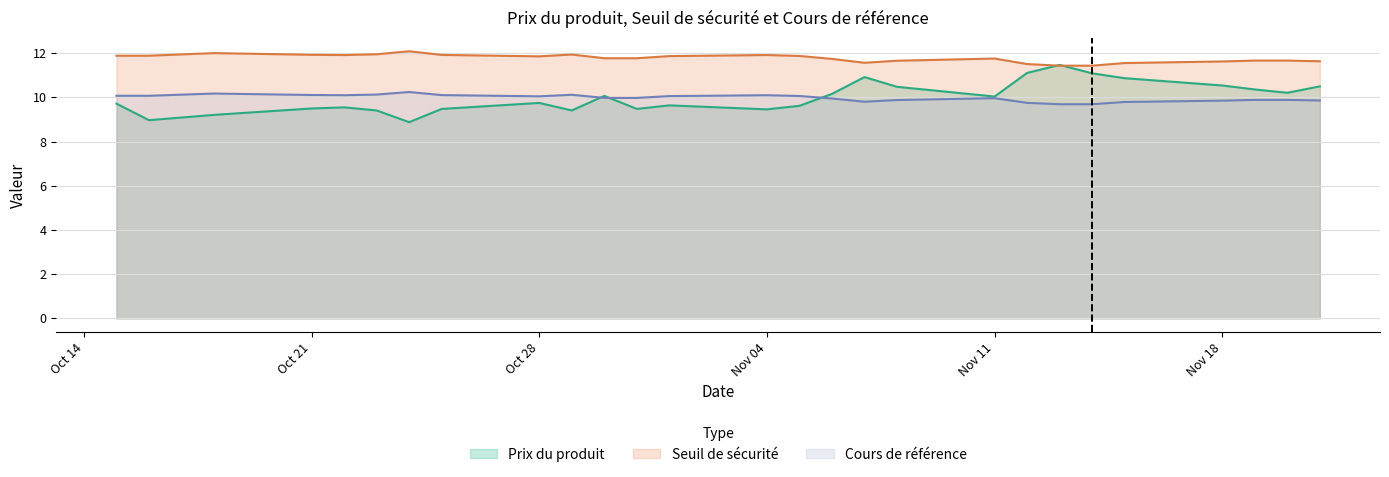

What is the difference between the second highest and second lowest values in the Seuil de sécurité series?

0.6